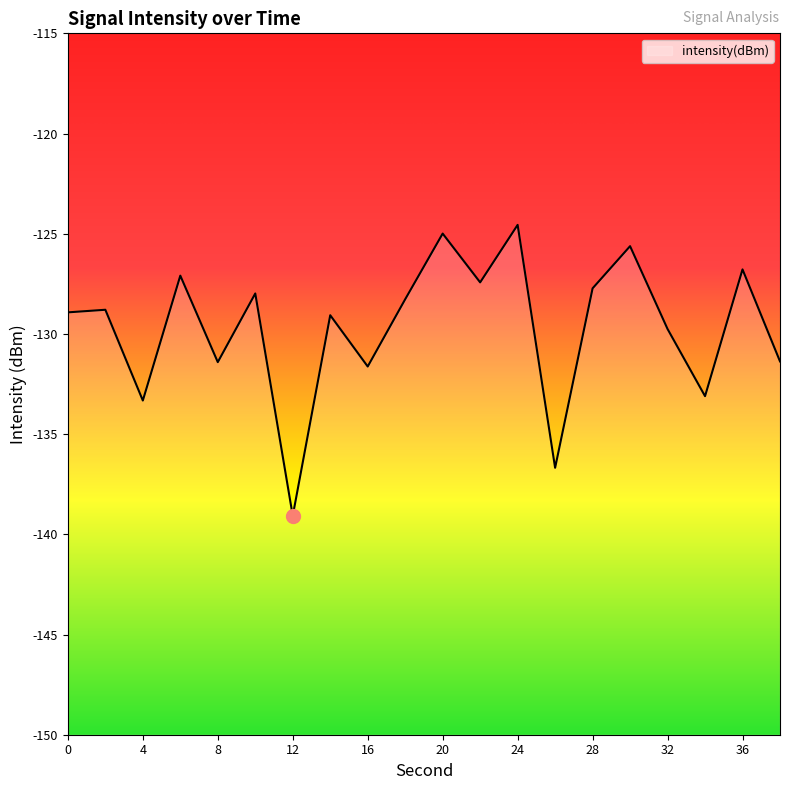

The chart shows a value of -129.8 at 32. True or false?

True